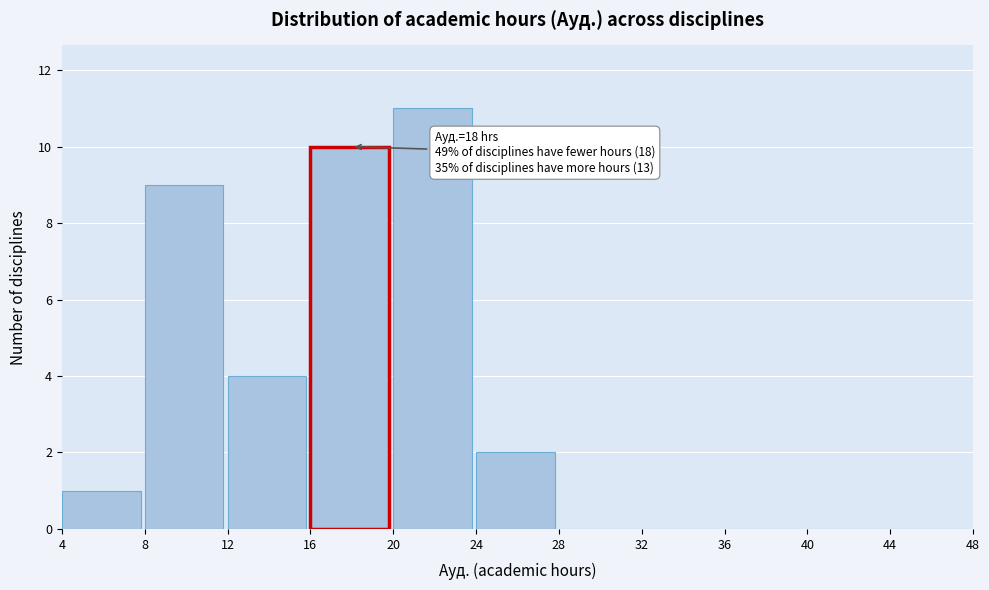

Which range on the x-axis has the tallest bar?

20 to 24